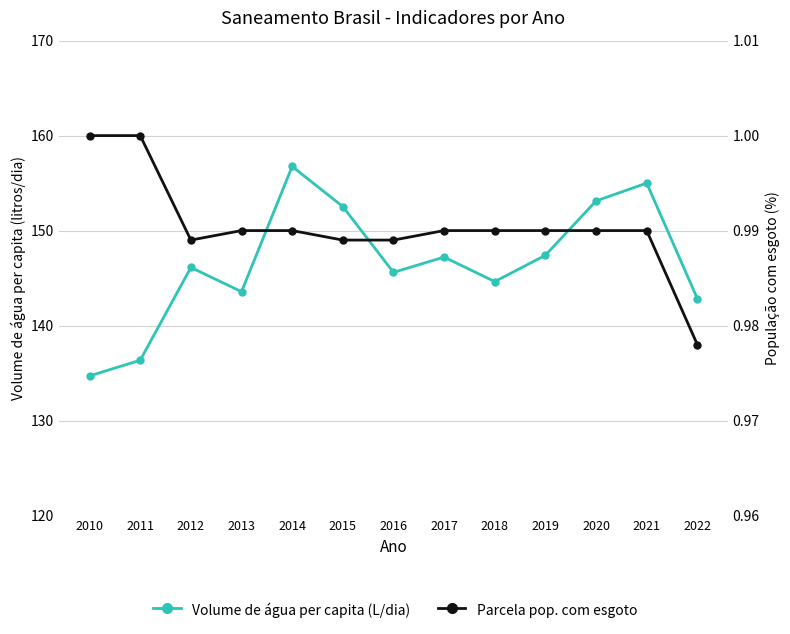

What is the approximate value of Parcela pop. com esgoto at 2018?

1.0